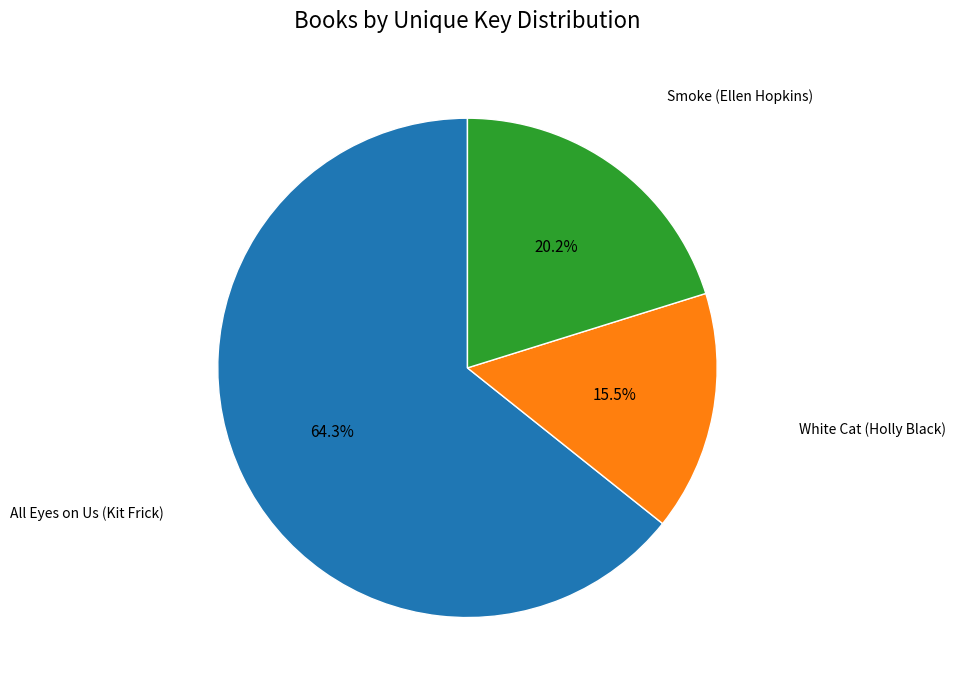

Is there a majority slice in this chart?

Yes